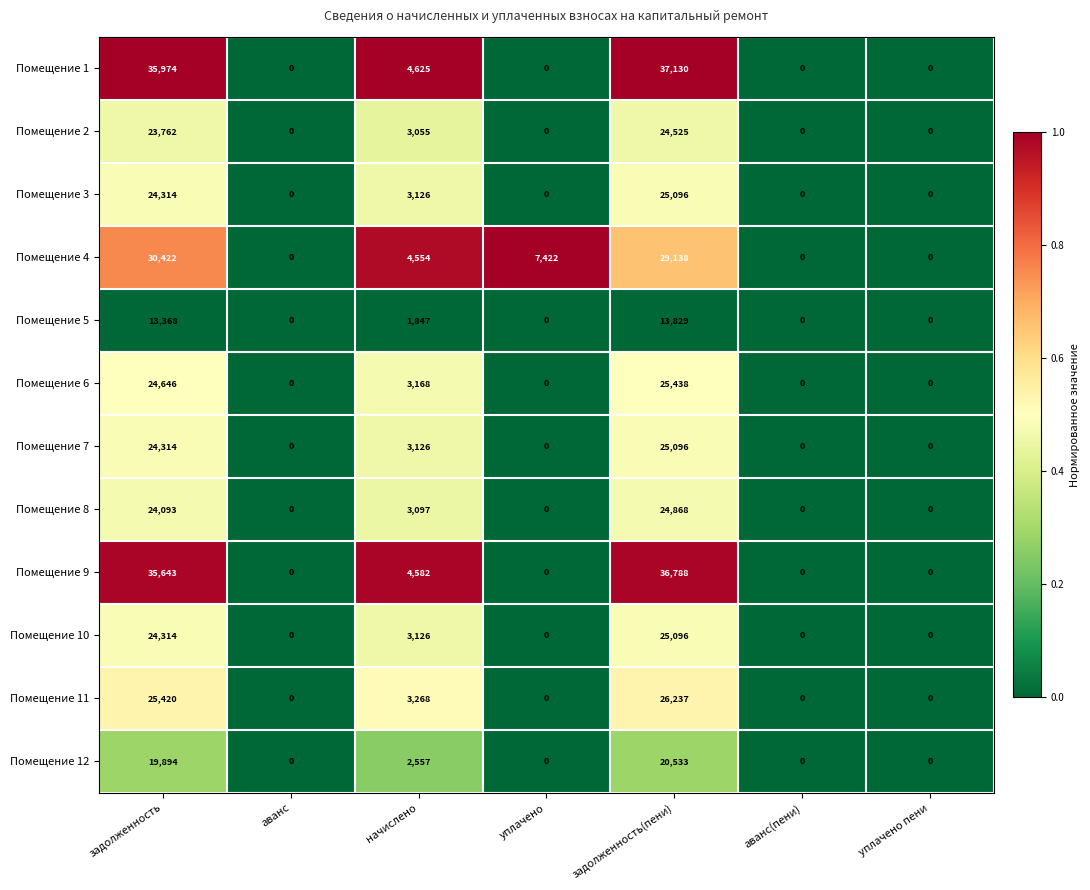

Where is Помещение 3 nearest to the value 12548?

начислено